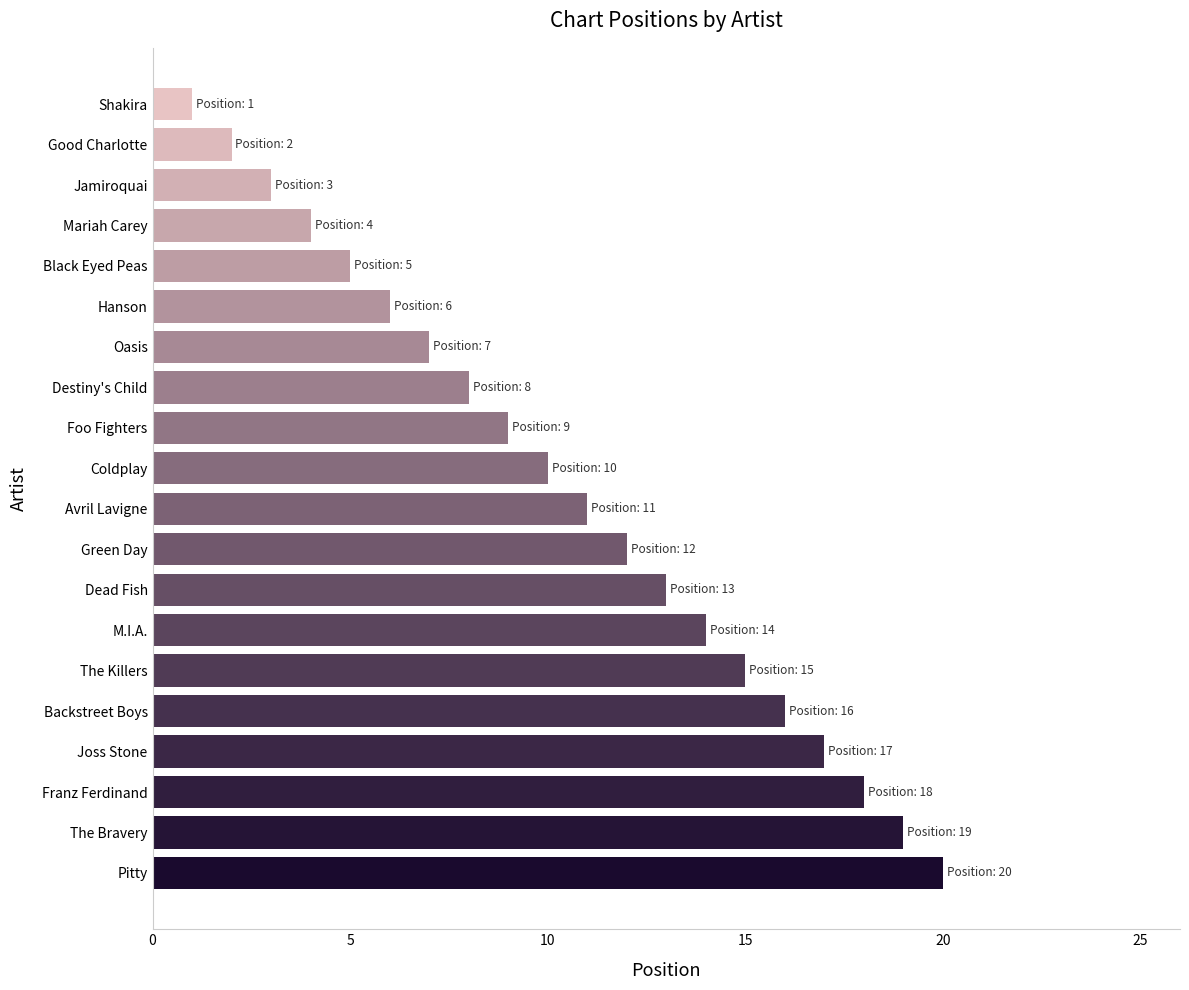

List the labels in order of value, largest first.

Pitty, The Bravery, Franz Ferdinand, Joss Stone, Backstreet Boys, The Killers, M.I.A., Dead Fish, Green Day, Avril Lavigne, Coldplay, Foo Fighters, Destiny's Child, Oasis, Hanson, Black Eyed Peas, Mariah Carey, Jamiroquai, Good Charlotte, Shakira